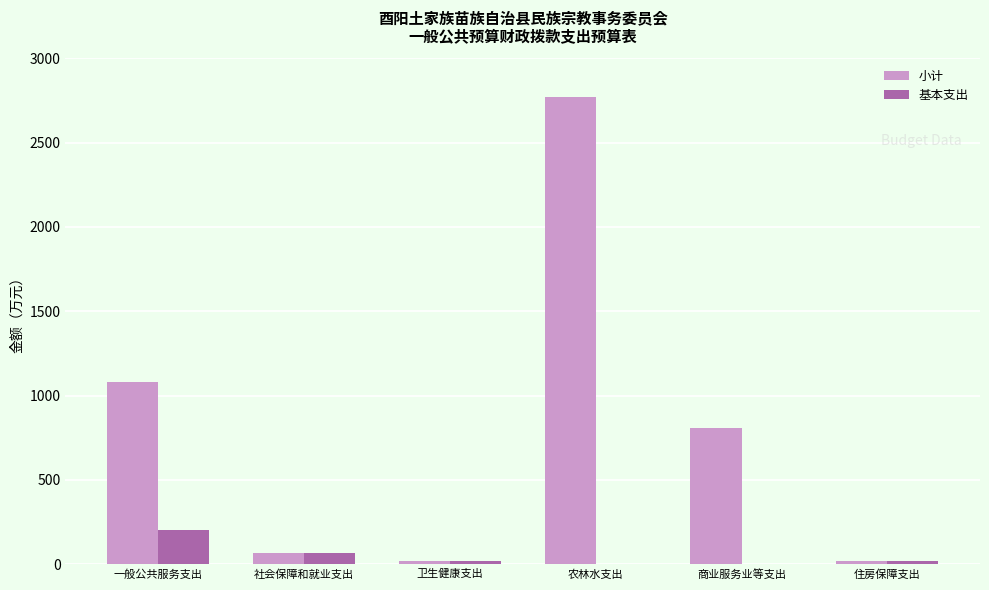

At which label does 基本支出 reach its peak?

一般公共服务支出